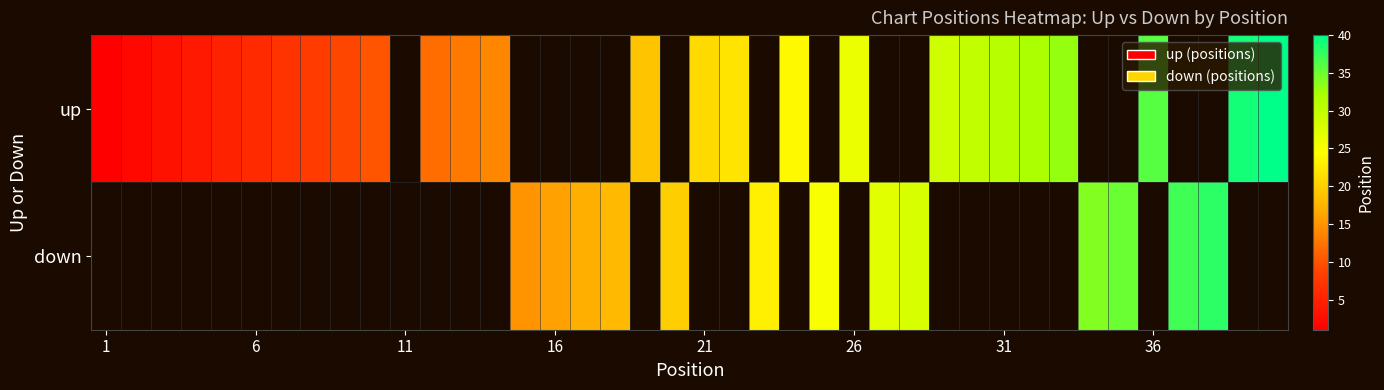

How many distinct data groups are displayed?

2